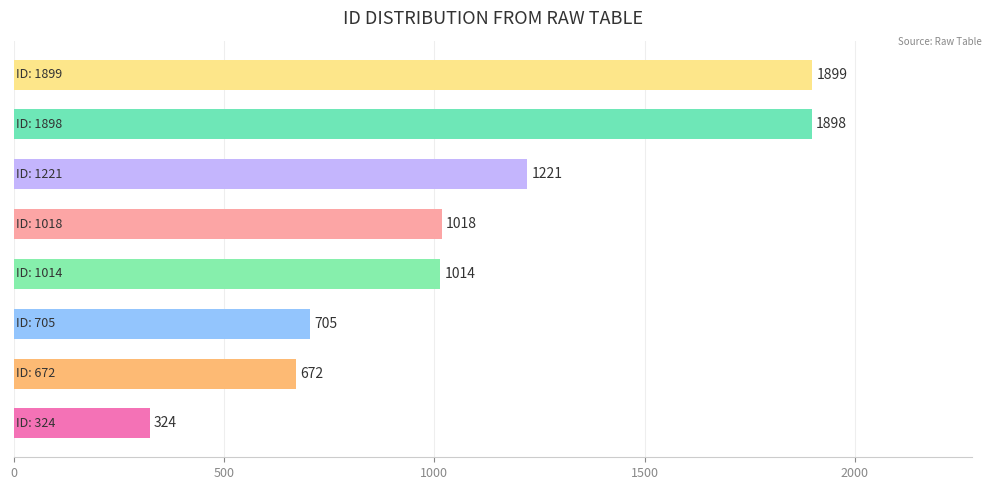

What is the smallest value displayed?

324